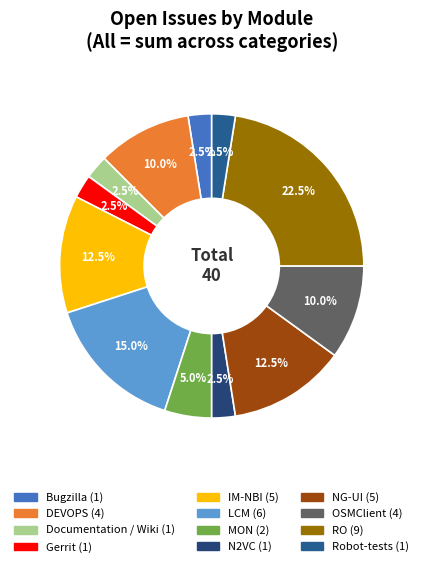

Count the number of slices in the pie.

12